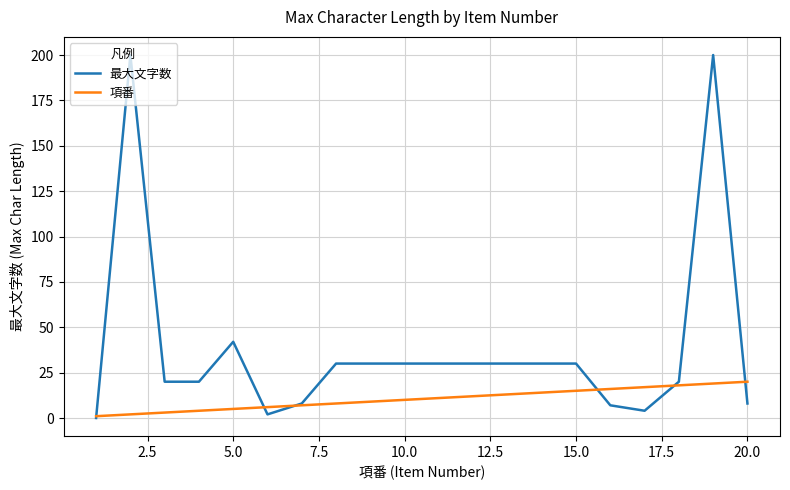

What is the maximum value for 最大文字数?

200